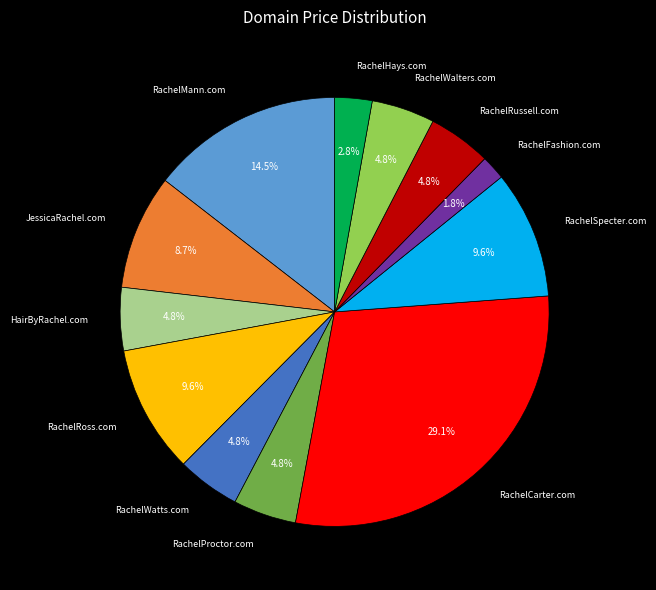

Does any single category account for the majority?

No